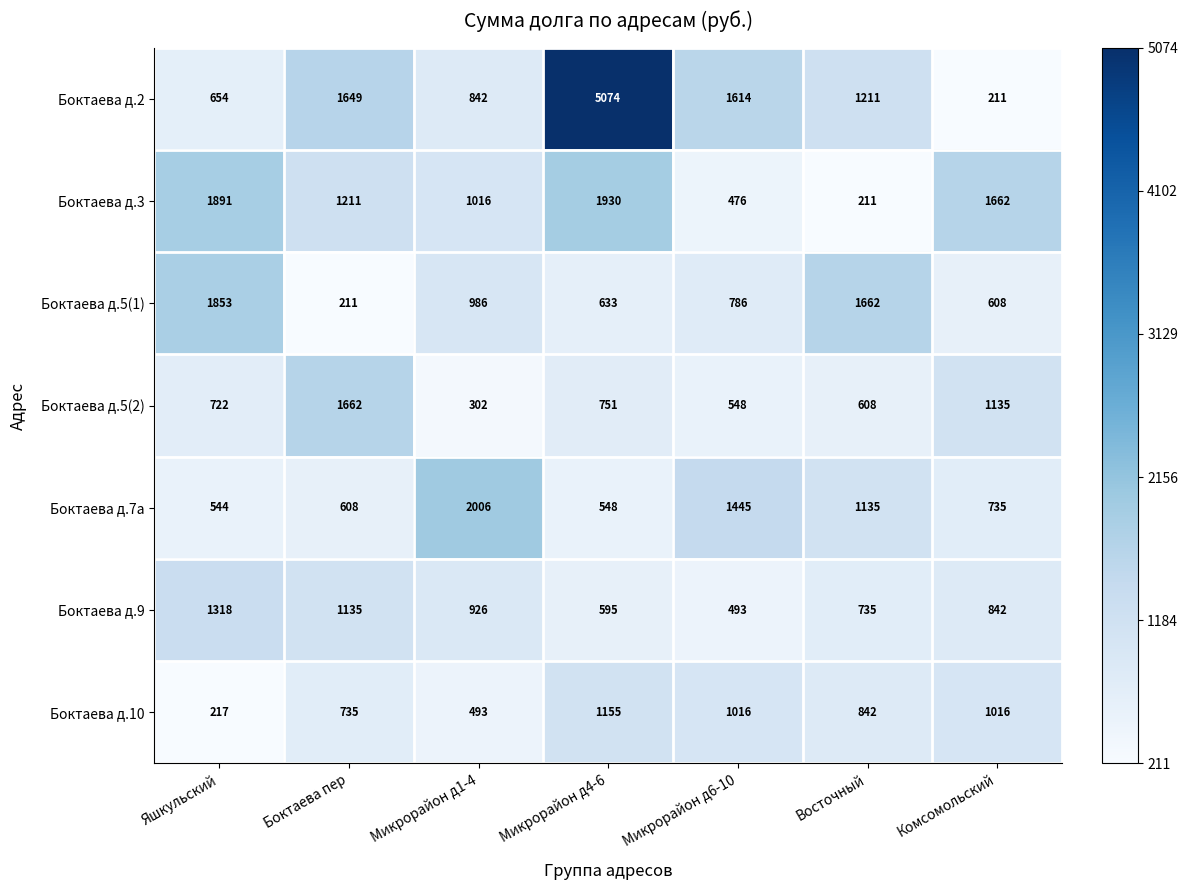

At which category is the sum across all series the highest?

Микрорайон д4-6